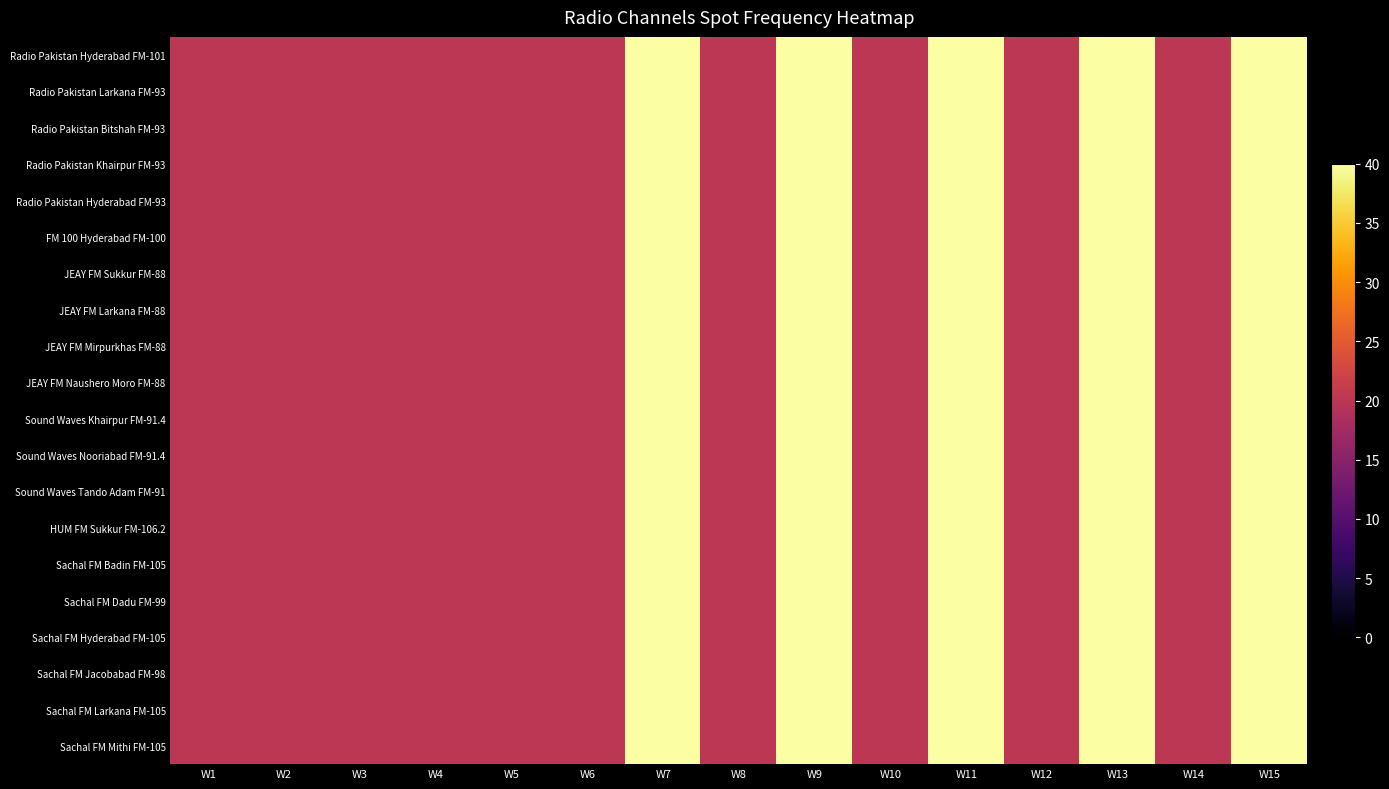

Which series has the widest spread of values?

Radio Pakistan Hyderabad FM-101